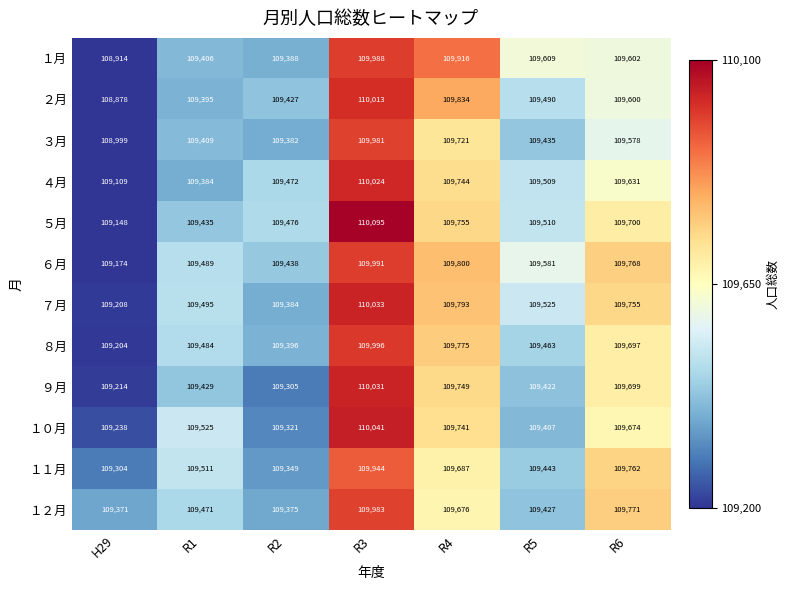

What is the difference between the second highest and minimum values in the １月 series?

1002